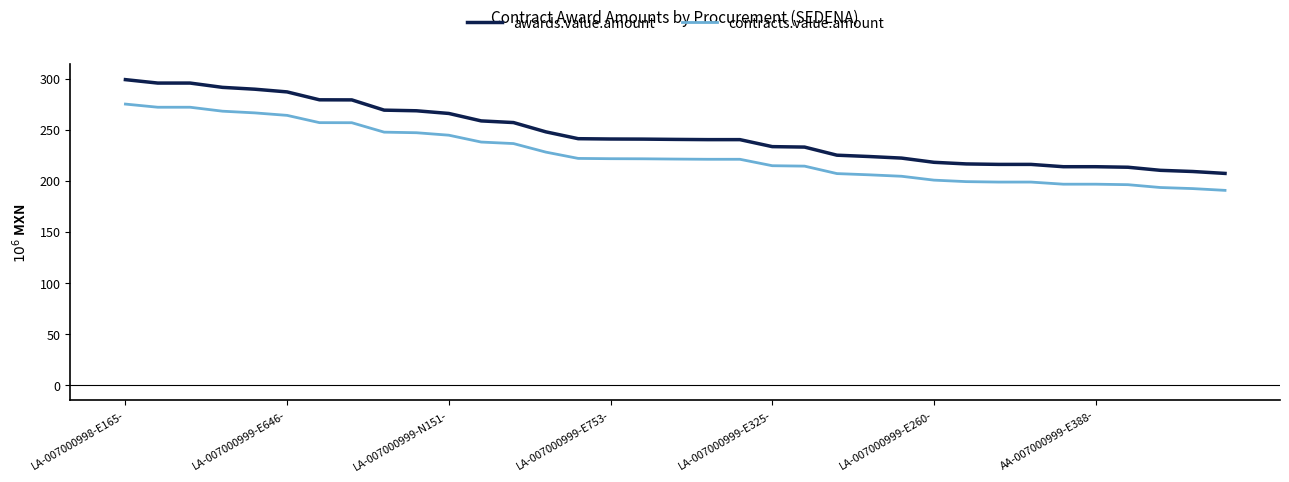

True or false: awards.value.amount and contracts.value.amount intersect in this chart.

False